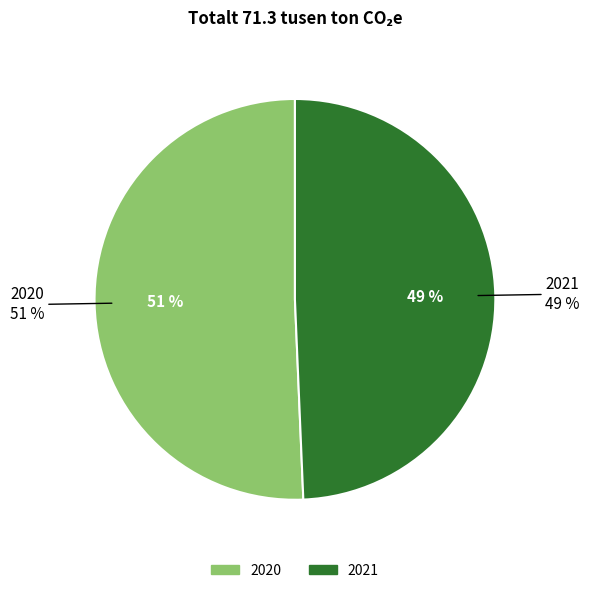

Combined, do 2020 and 2021 account for over 50%?

Yes